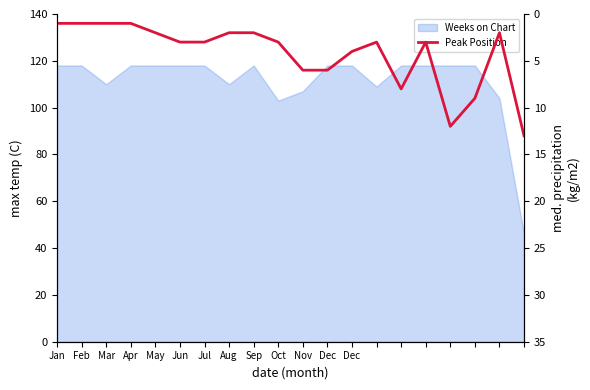

What is the sum of all values?

85